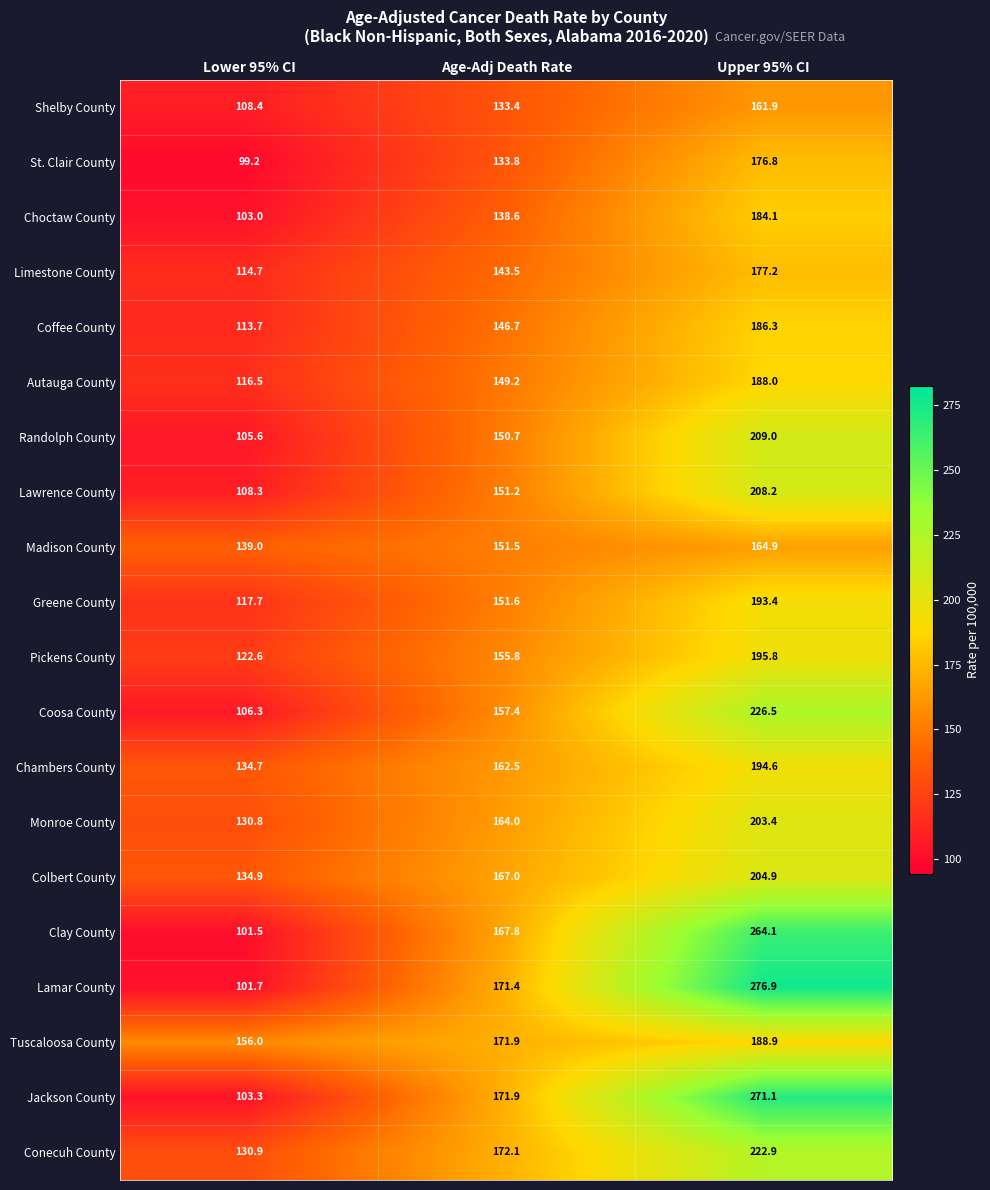

The value of Jackson County at Upper 95% CI is 271.1. True or false?

True